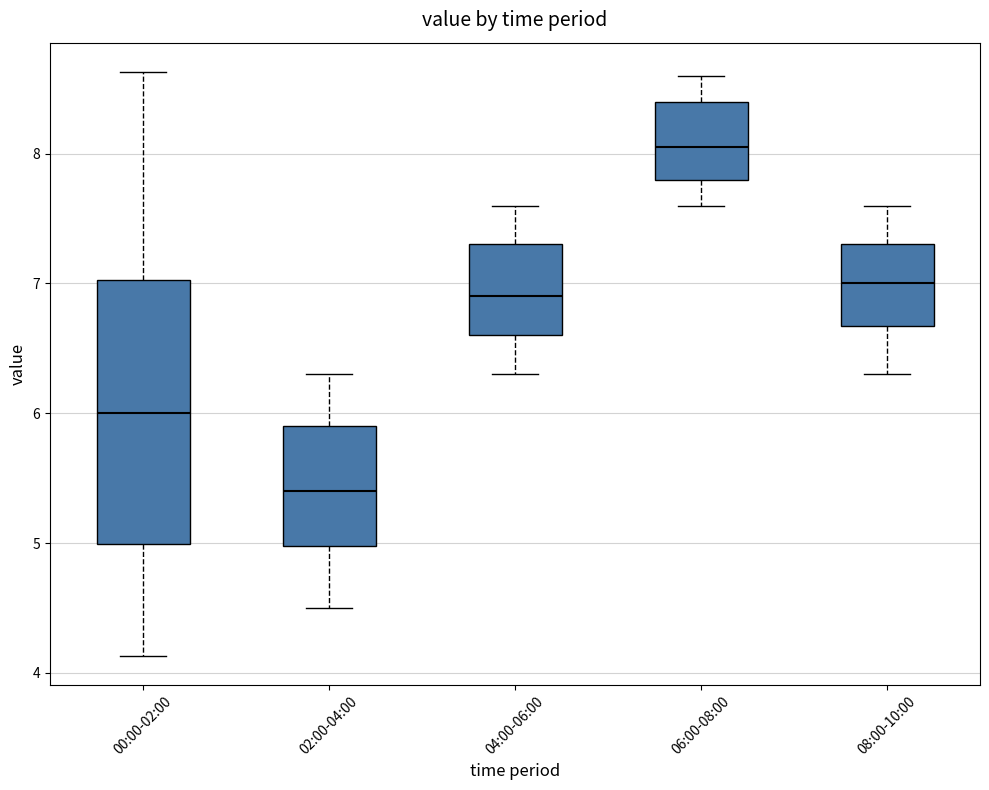

Where is the lower edge of the box for 00:00-02:00 on the y-axis? The values are not printed on the chart, so give them approximately, as read against the axis.

5.0